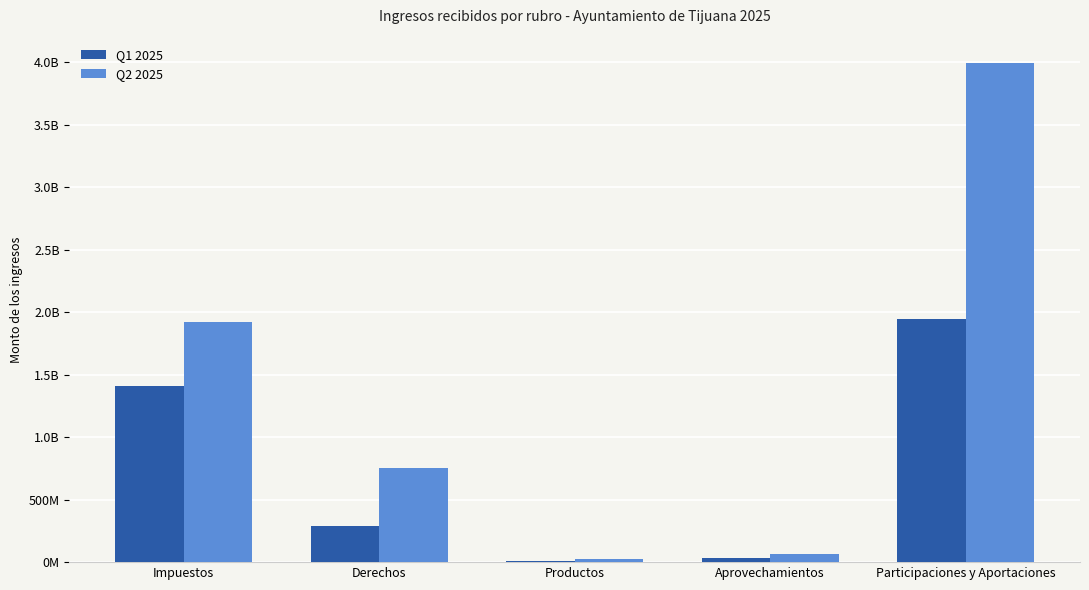

Does the chart contain stacked bars?

No